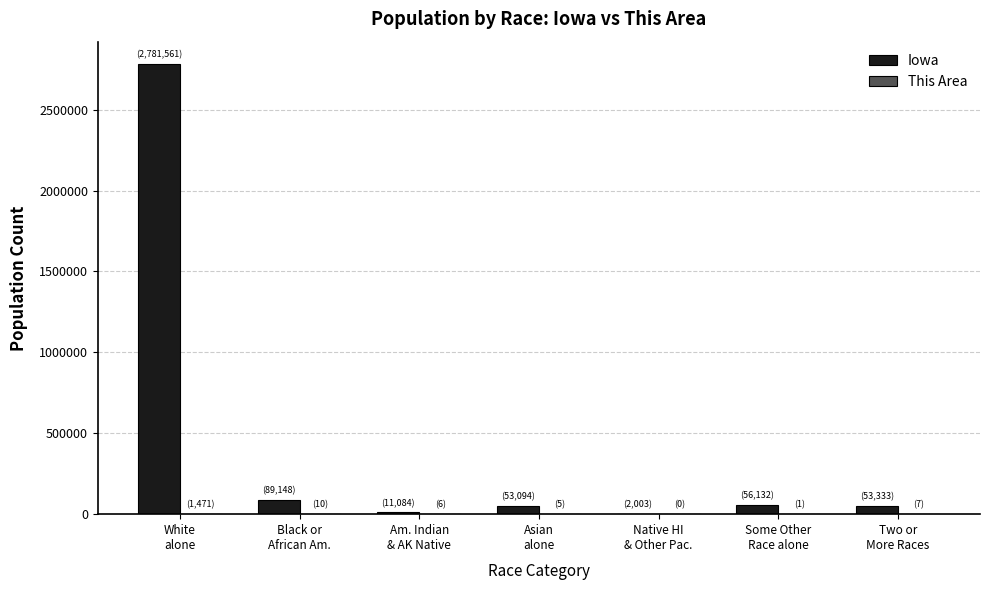

What is the greatest value displayed?

2781561